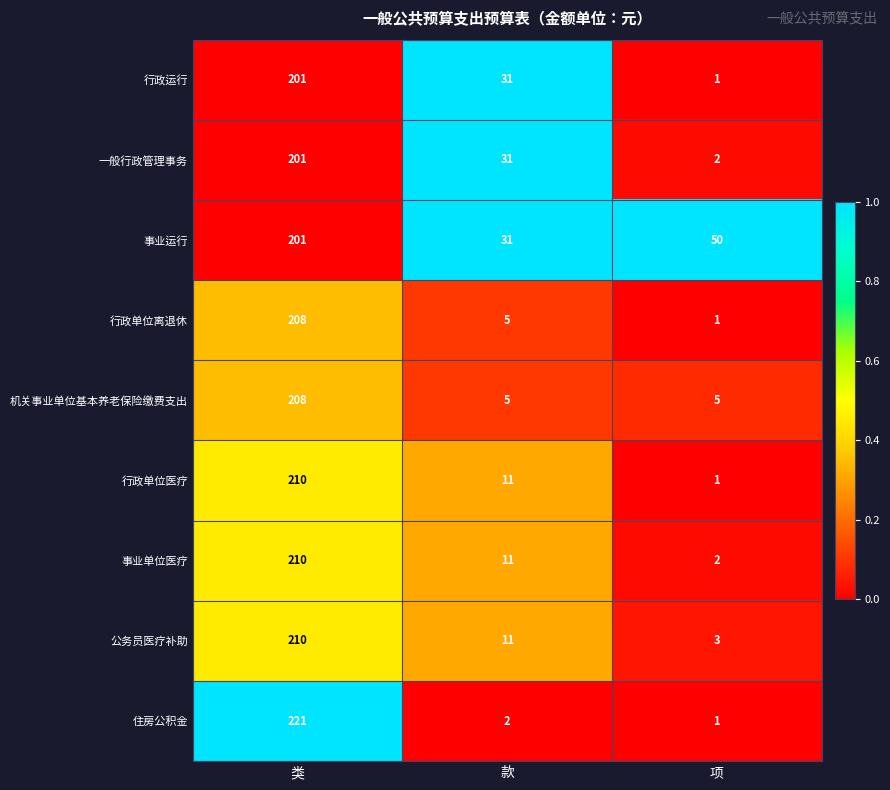

Is it true that 事业单位医疗 equals 3 at 项?

False